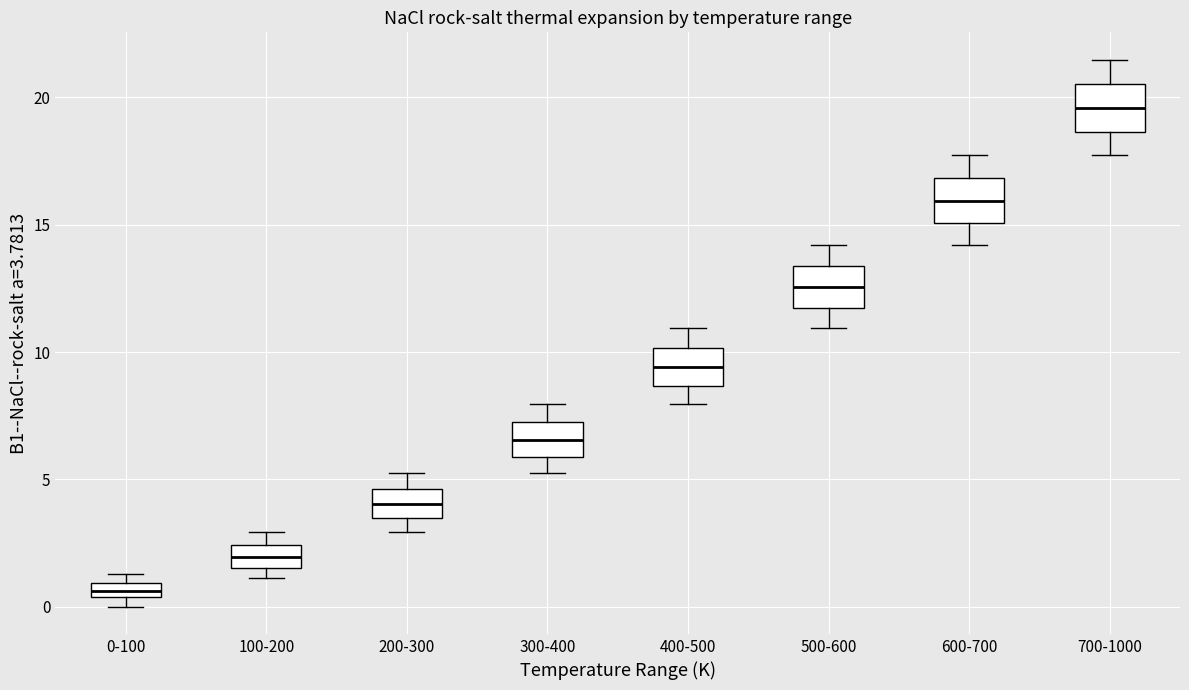

Where is the lower edge of the box for 300-400 on the y-axis? The values are not printed on the chart, so give them approximately, as read against the axis.

6.0